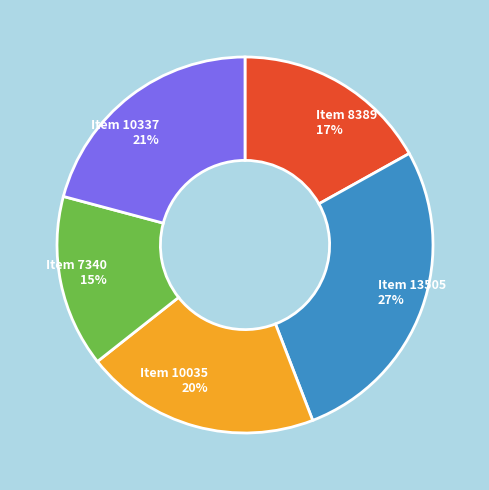

Rank the categories by value from lowest to highest.

Item 7340, Item 8389, Item 10035, Item 10337, Item 13505